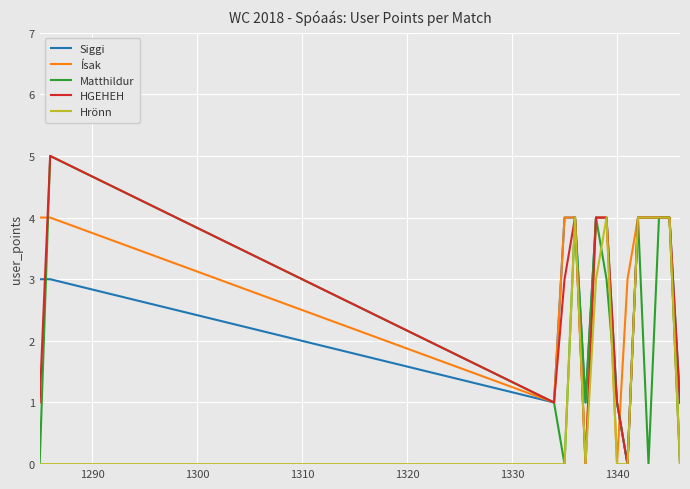

True or false: Matthildur has more than 1 interior local peaks.

True